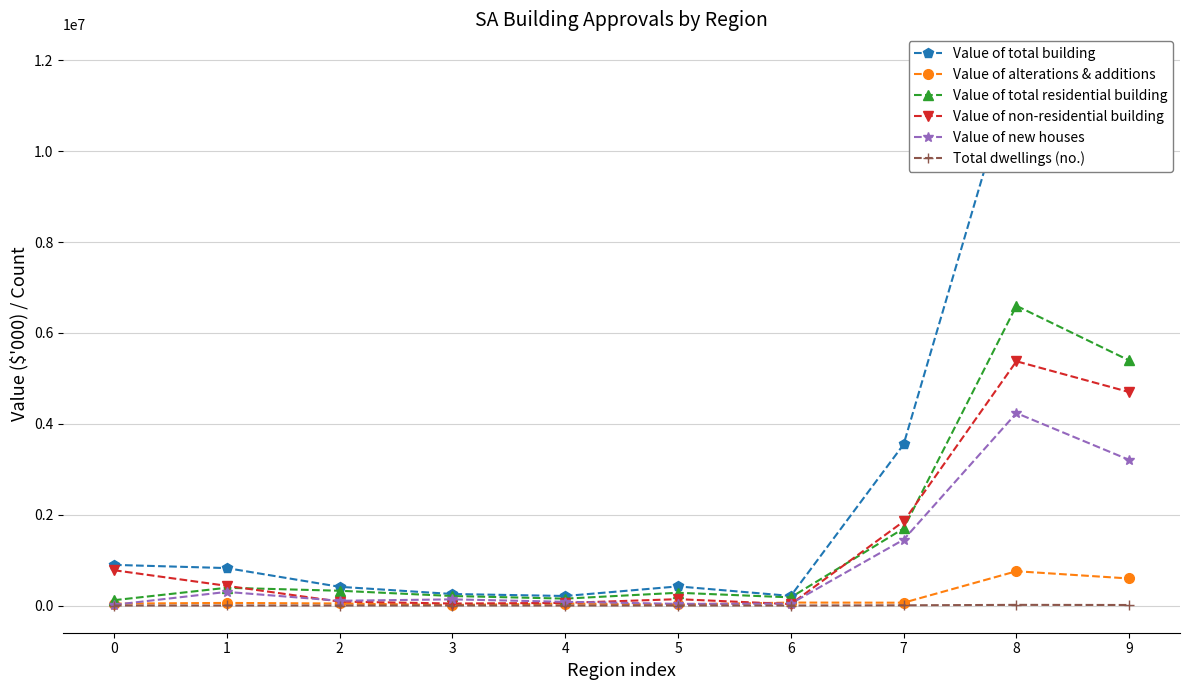

Is it true that Total dwellings (no.) equals 454 at 3?

True